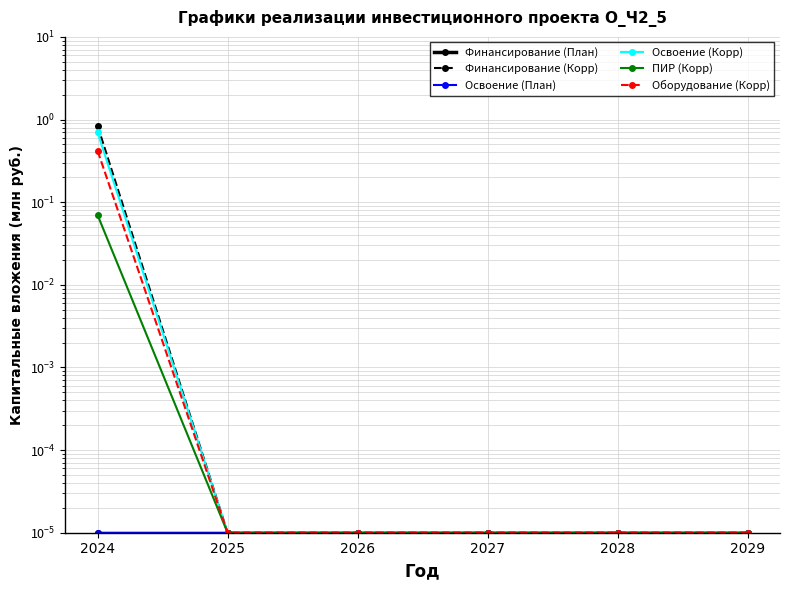

True or false: Освоение (План) and Финансирование (Корр) intersect in this chart.

False